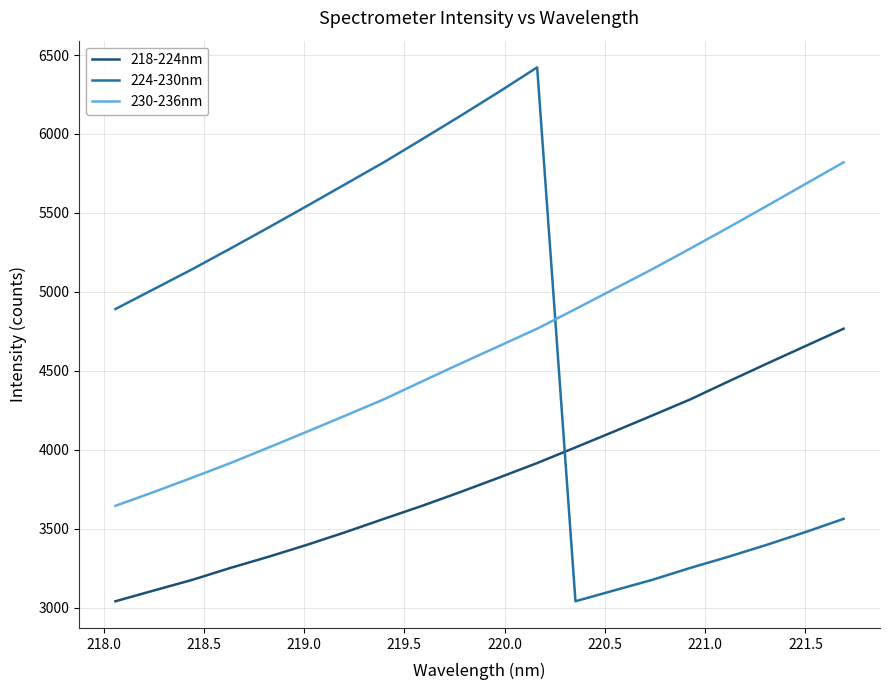

Which series has the widest spread of values?

224-230nm